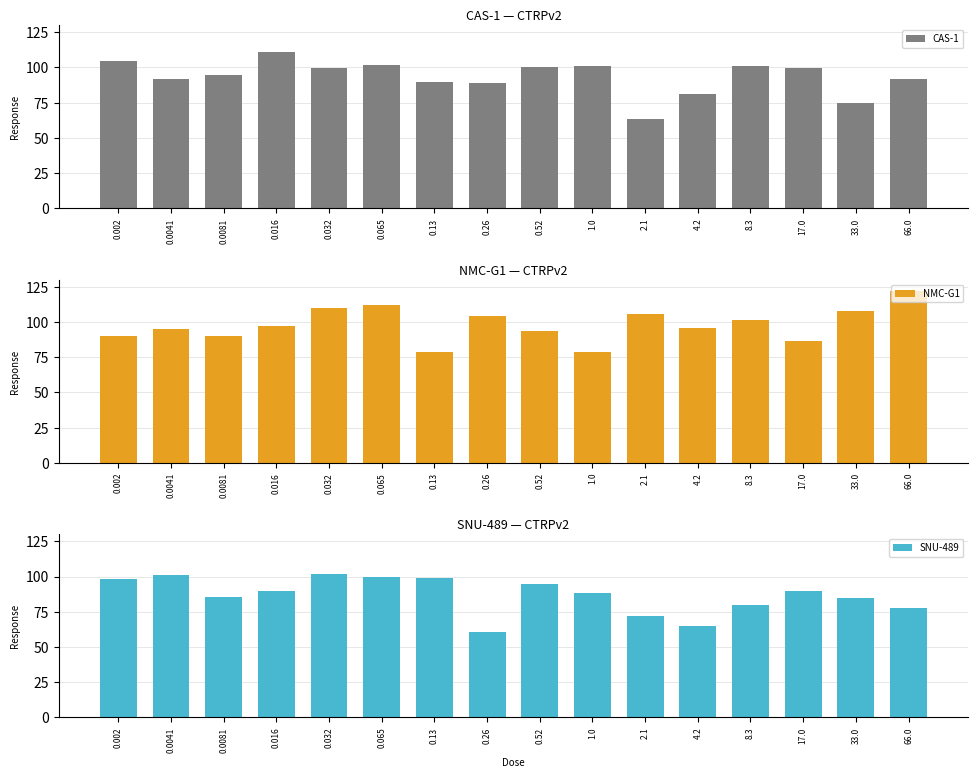

What is the difference between the maximum and minimum values in the CAS-1 series?

47.5